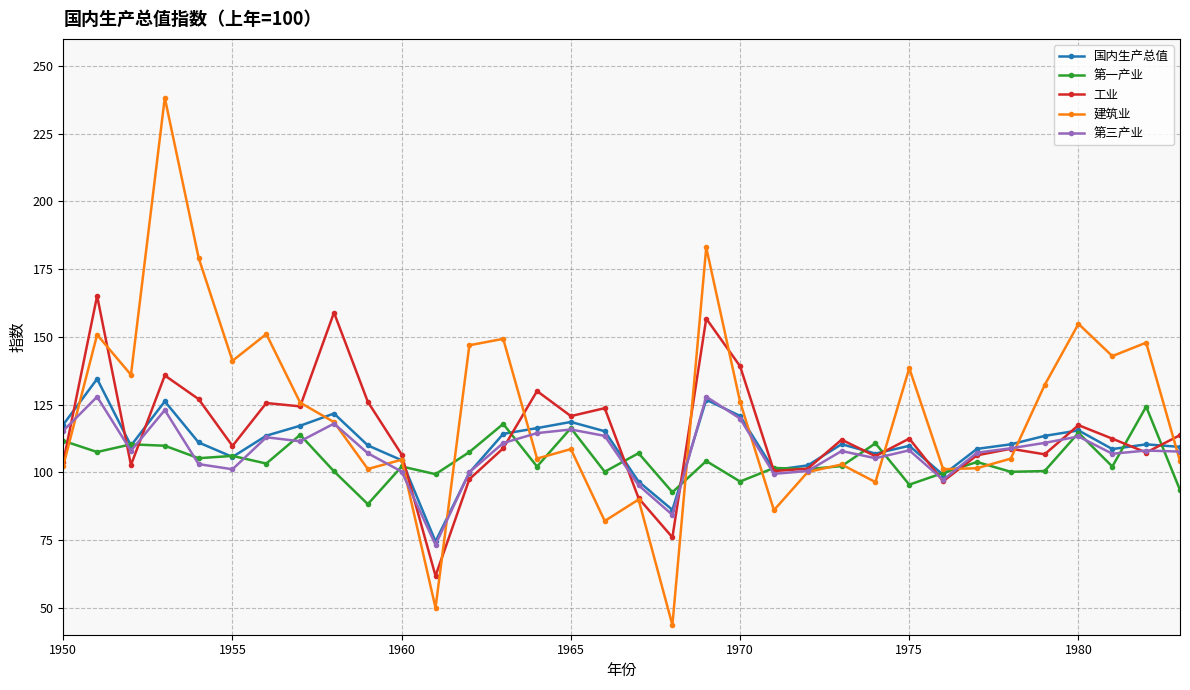

What is the maximum value for 国内生产总值?

134.4